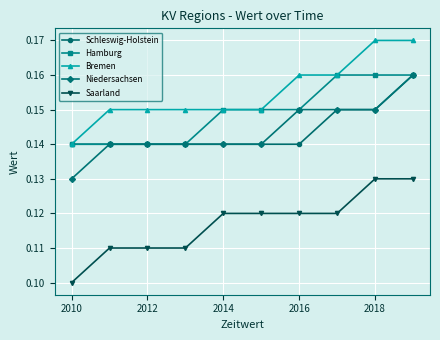

How many Saarland values are between 0 and 1?

10